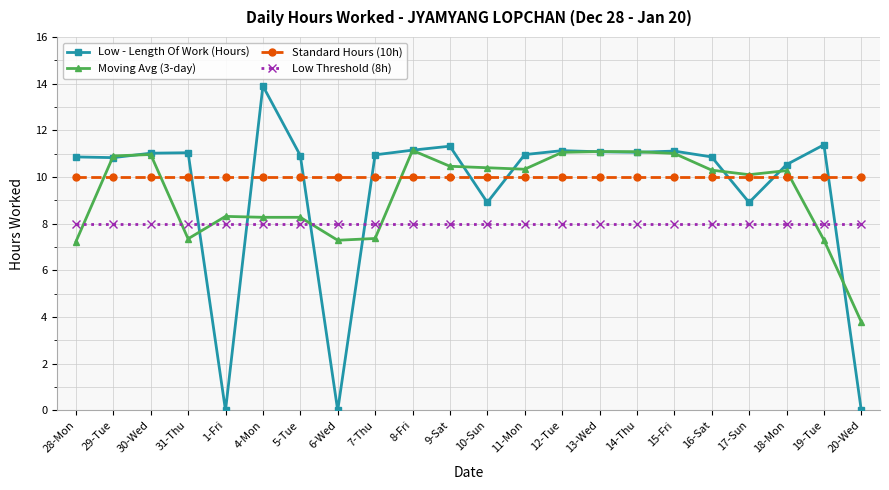

What are all the series names shown in the legend?

Low - Length Of Work (Hours), Moving Avg (3-day), Standard Hours (10h), Low Threshold (8h)